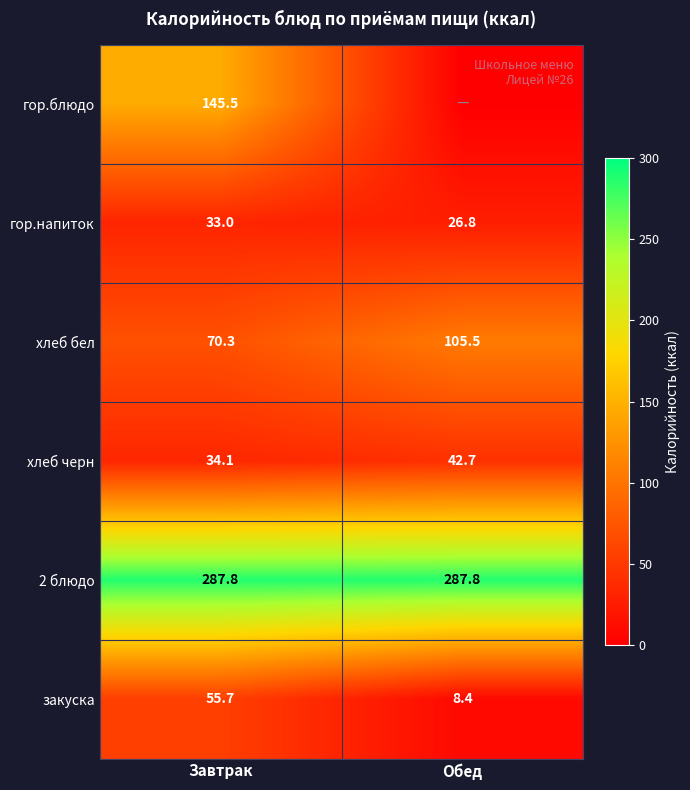

Between Обед and Завтрак, which is larger?

Завтрак